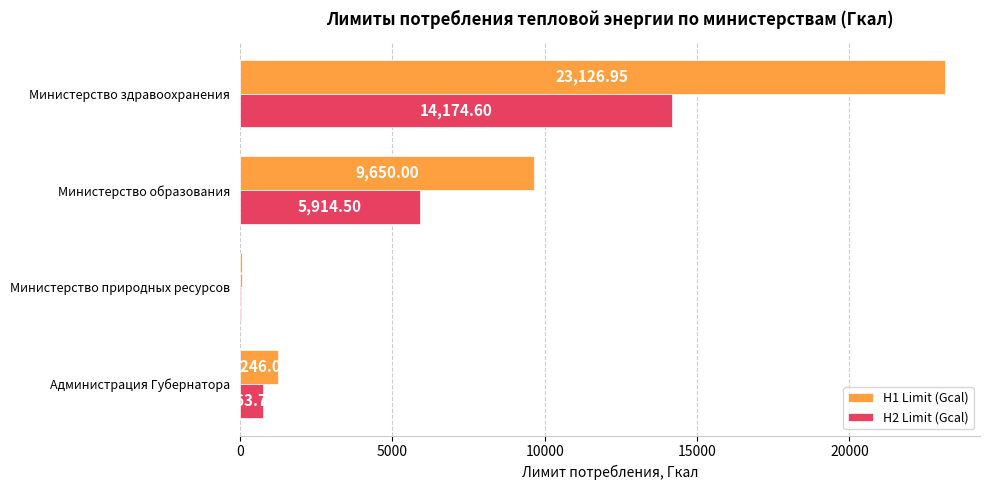

What is the highest value of the H2 Limit (Gcal) series?

14174.6